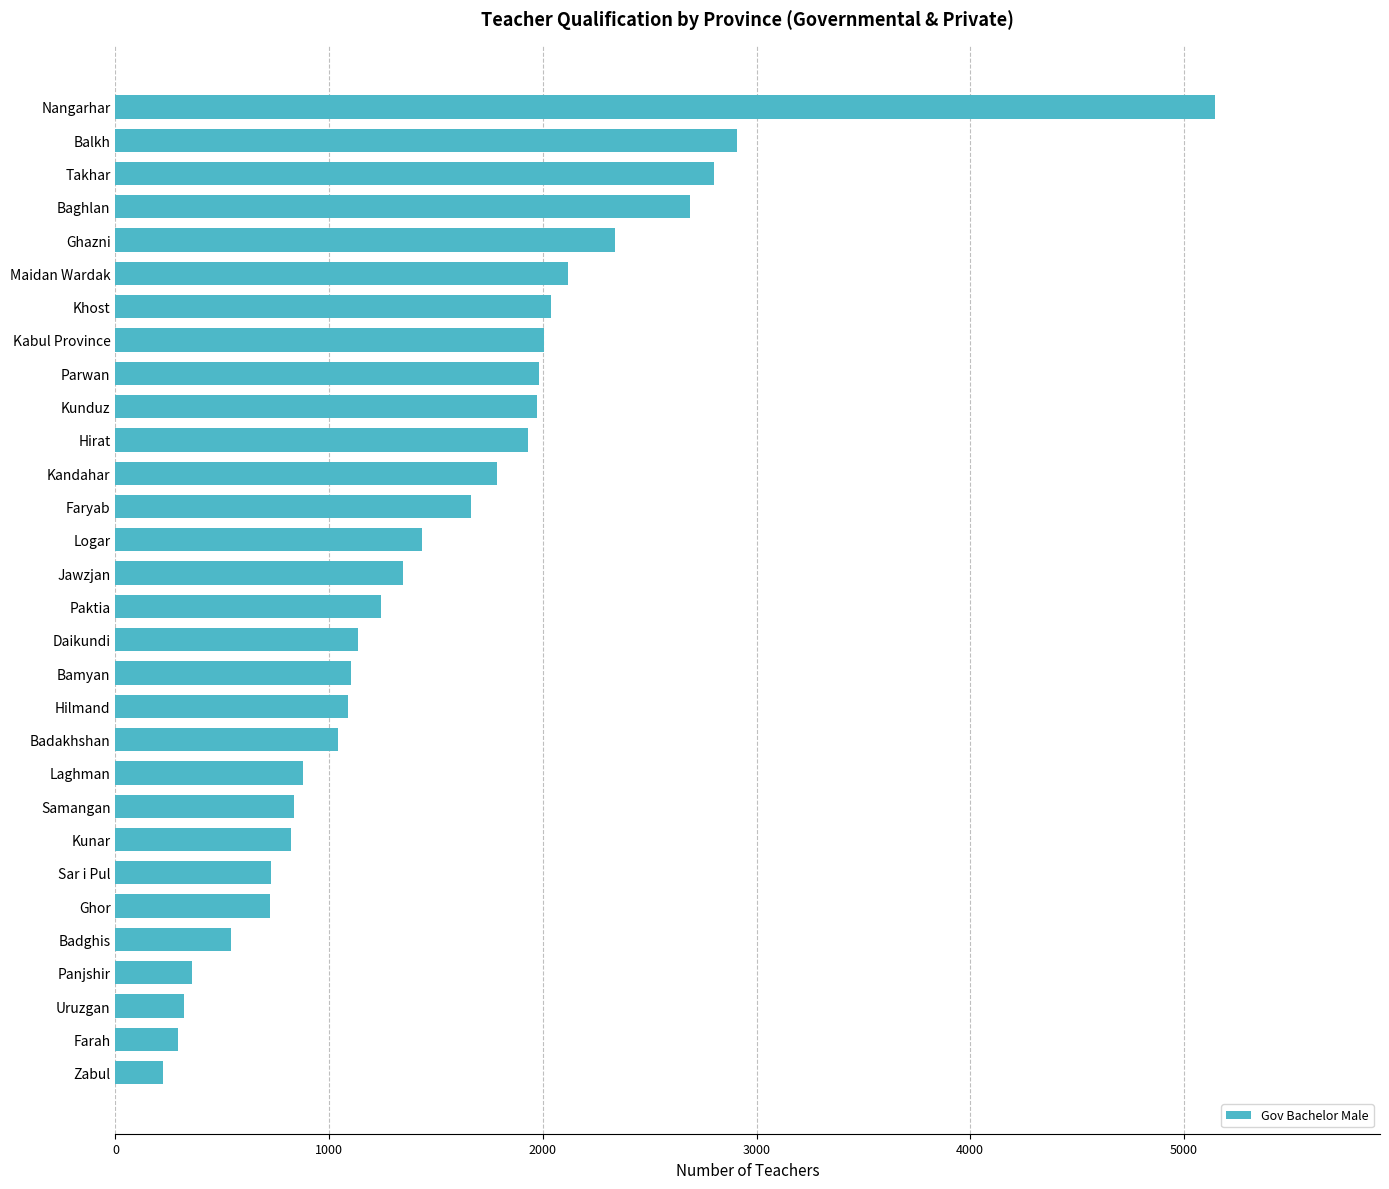

Does the chart contain any negative values?

No